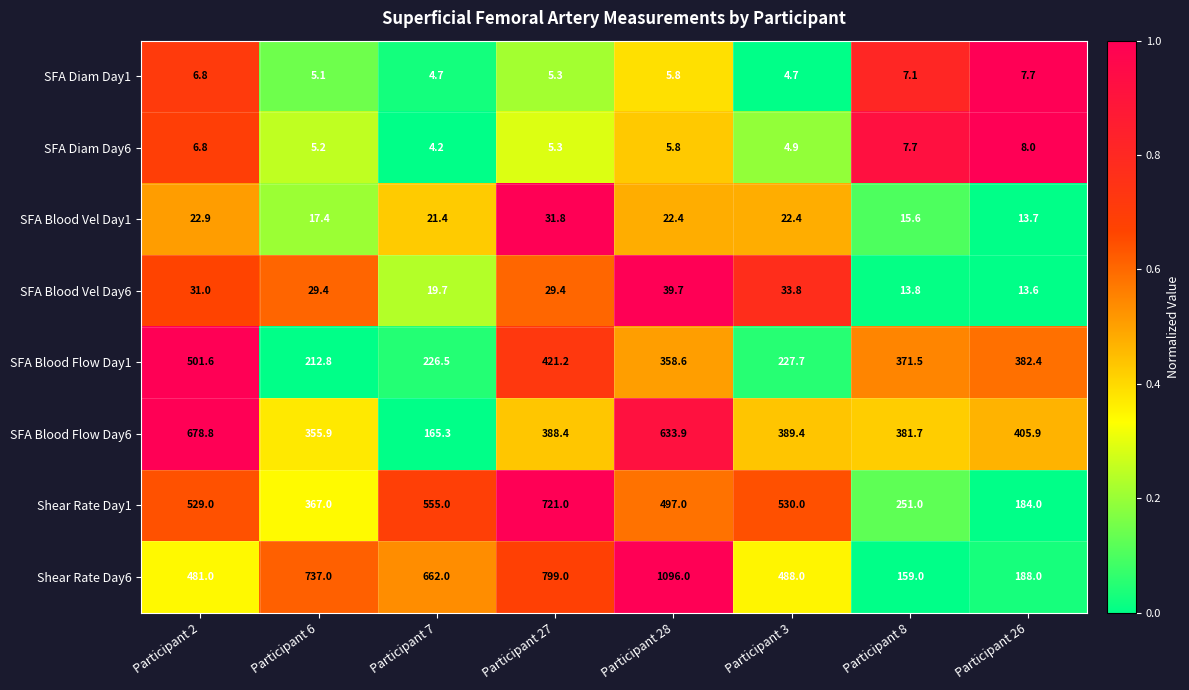

Rank the series at Participant 26 from lowest to highest value.

SFA Diam Day1, SFA Diam Day6, SFA Blood Vel Day6, SFA Blood Vel Day1, Shear Rate Day1, Shear Rate Day6, SFA Blood Flow Day1, SFA Blood Flow Day6